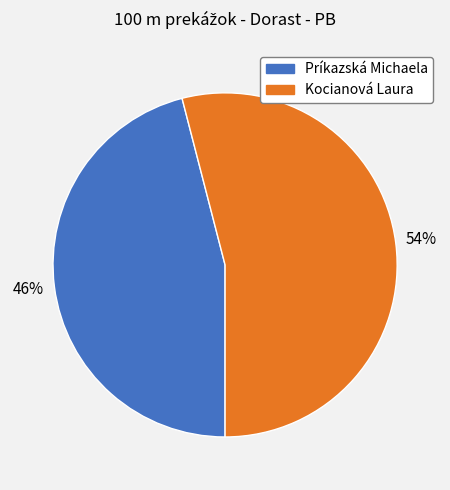

Is there a majority slice in this chart?

Yes